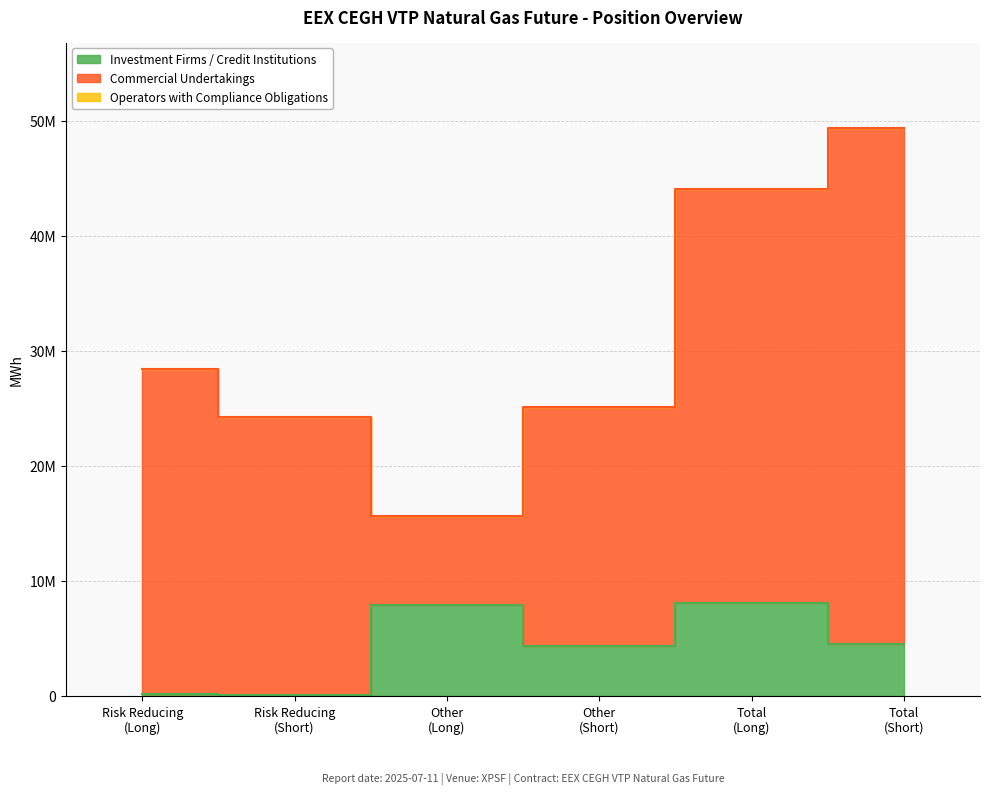

True or false: Operators Short and Investment Firms Long cross at least once.

False